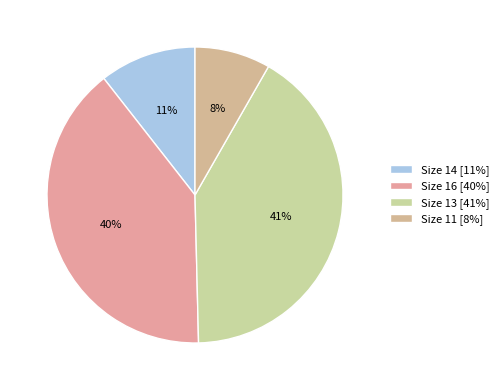

To the nearest percent, what is the average slice percentage?

25%